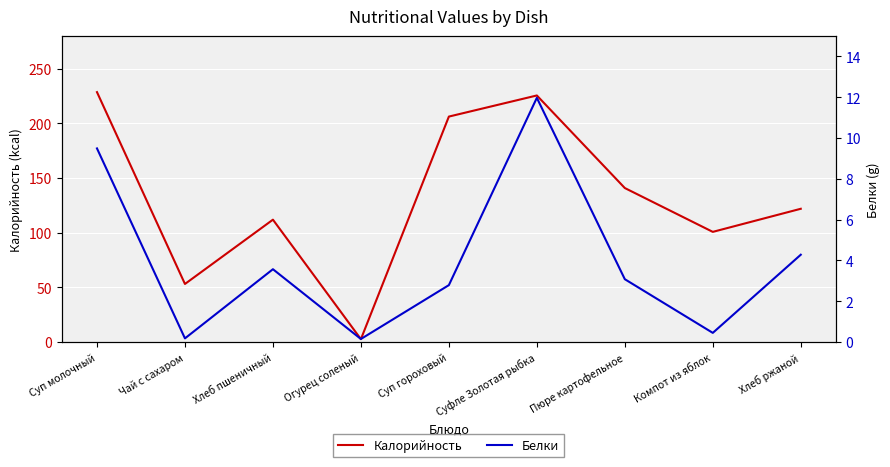

What are all the series names shown in the legend?

Калорийность, Белки